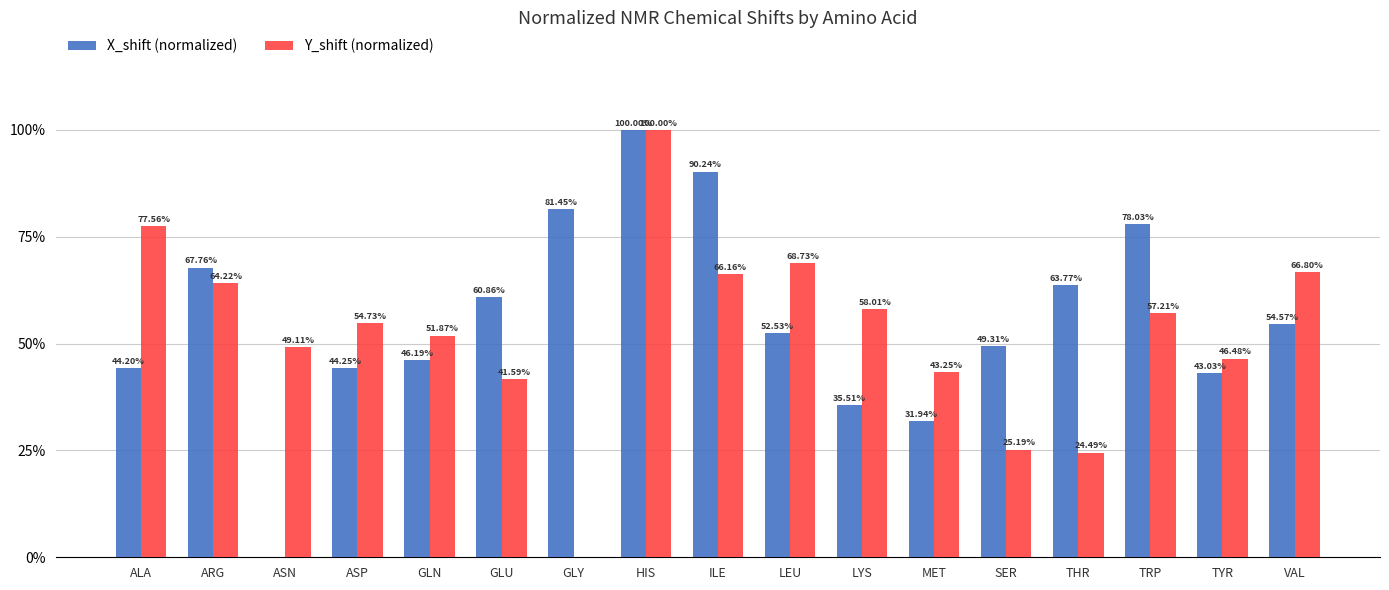

Is the value of X_shift (normalized) at ASP greater than the value of Y_shift (normalized) at GLU?

Yes